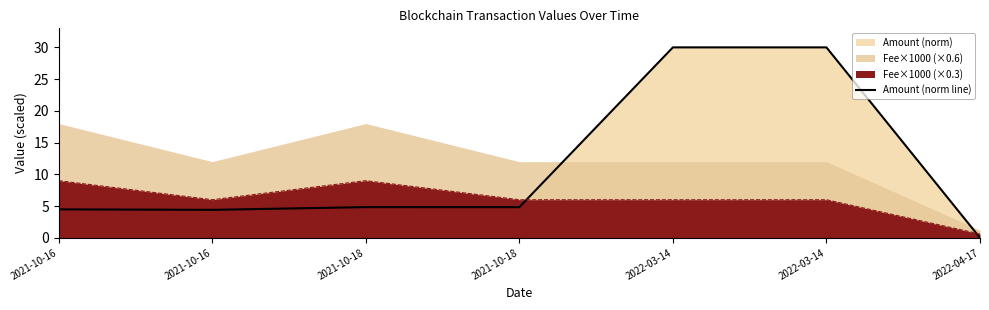

How many points are lower than both their immediate neighbors (excluding endpoints)?

2